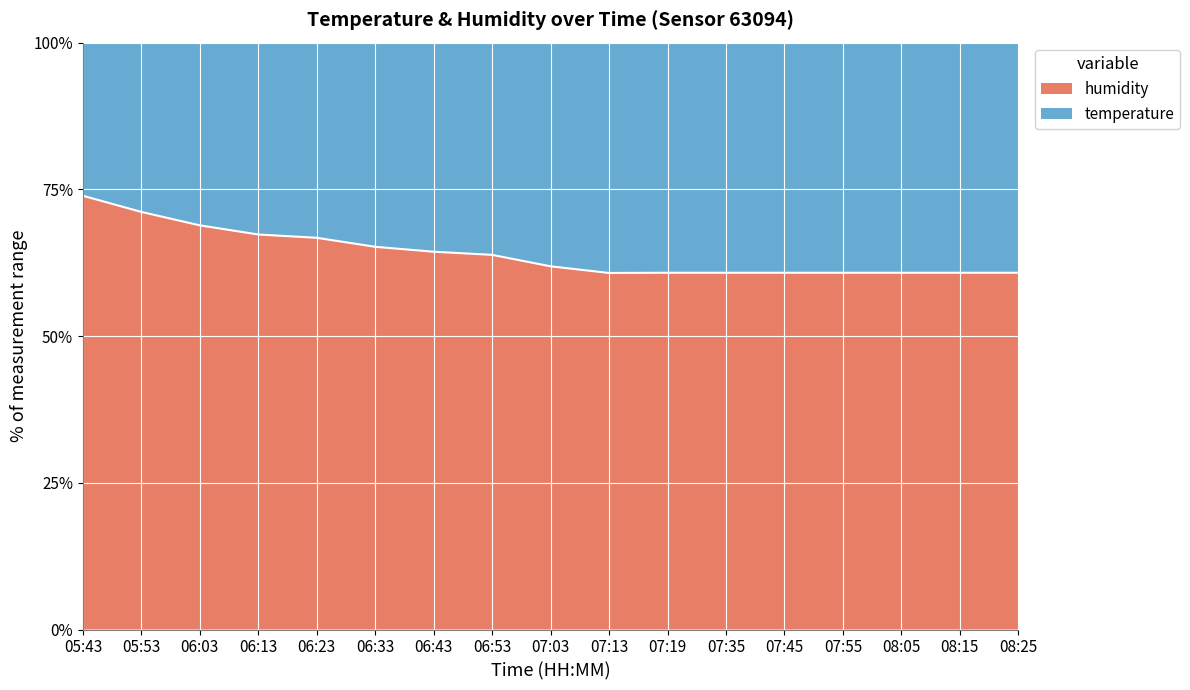

What is the smallest value displayed?

60.8